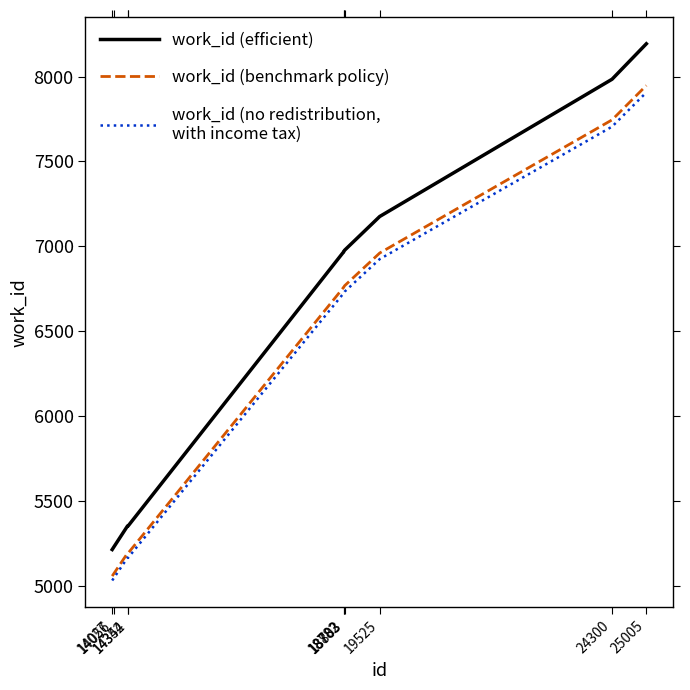

What is the maximum value shown in the chart?

8193.0